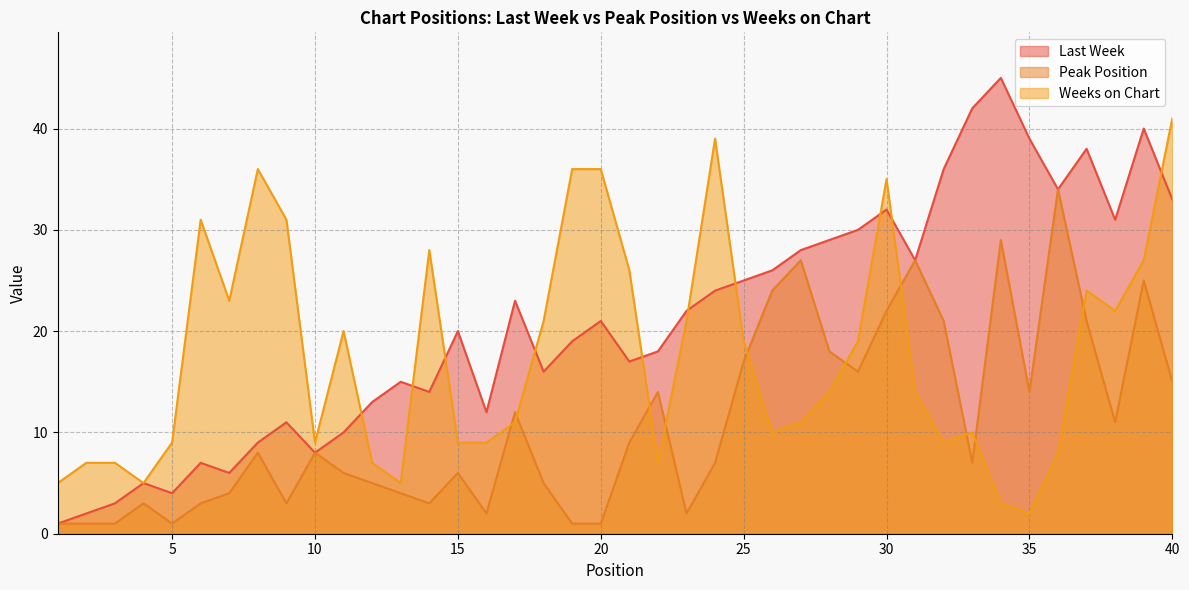

List the series in order of their peak value, highest first.

Last Week, Weeks on Chart, Peak Position